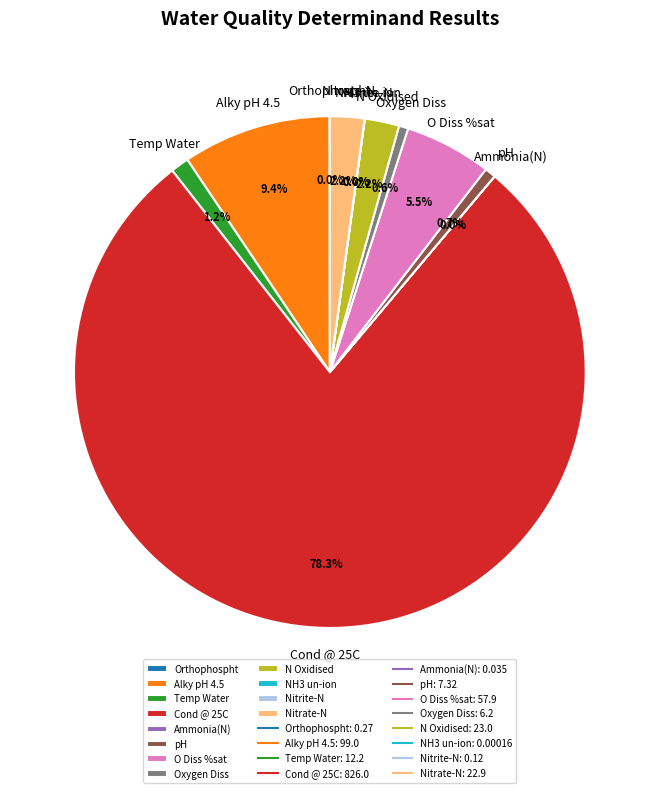

How much of the chart is everything except N Oxidised?

97.8%